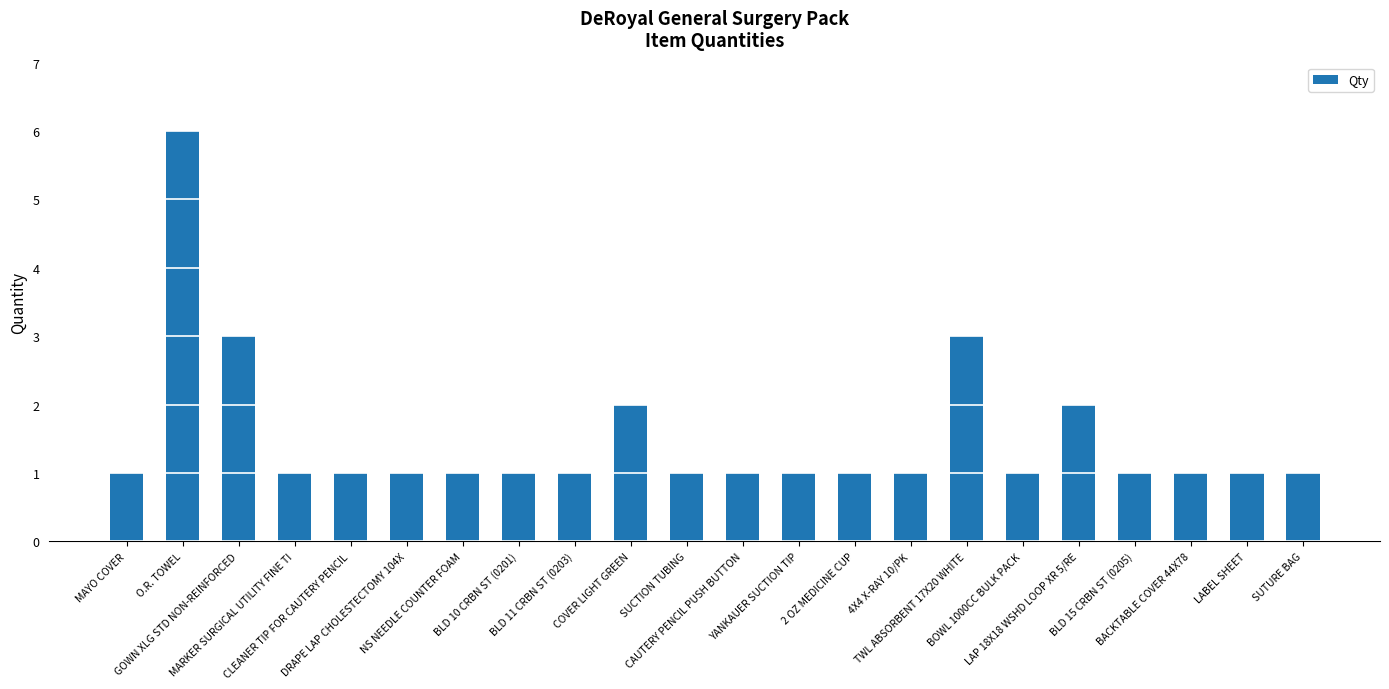

Which label corresponds to the largest value in the chart?

O.R. TOWEL